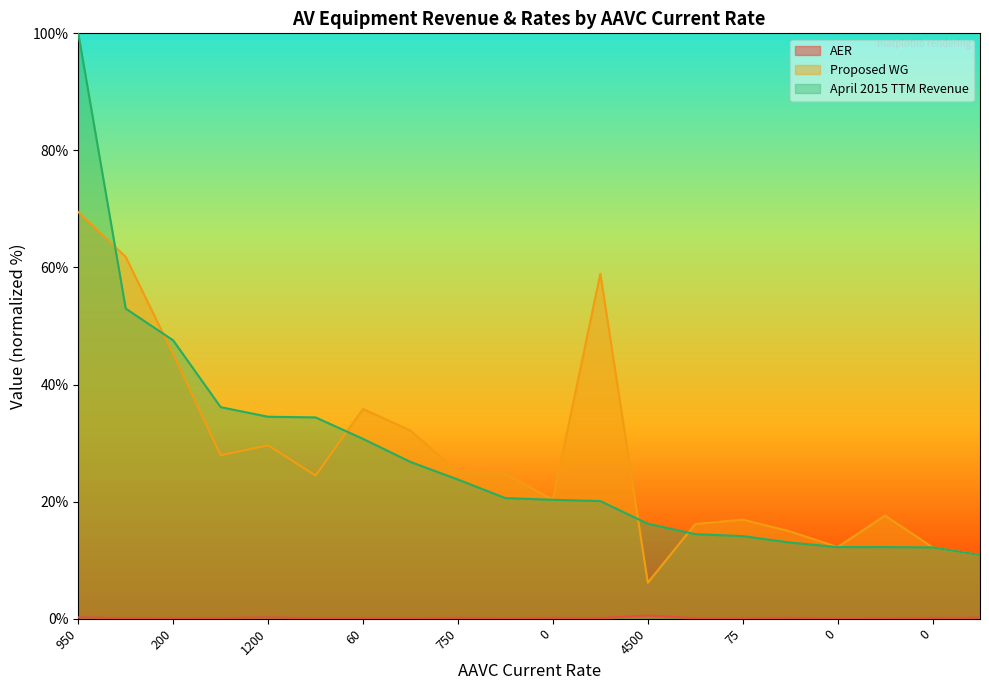

Which series has the largest total across all categories?

Proposed WG